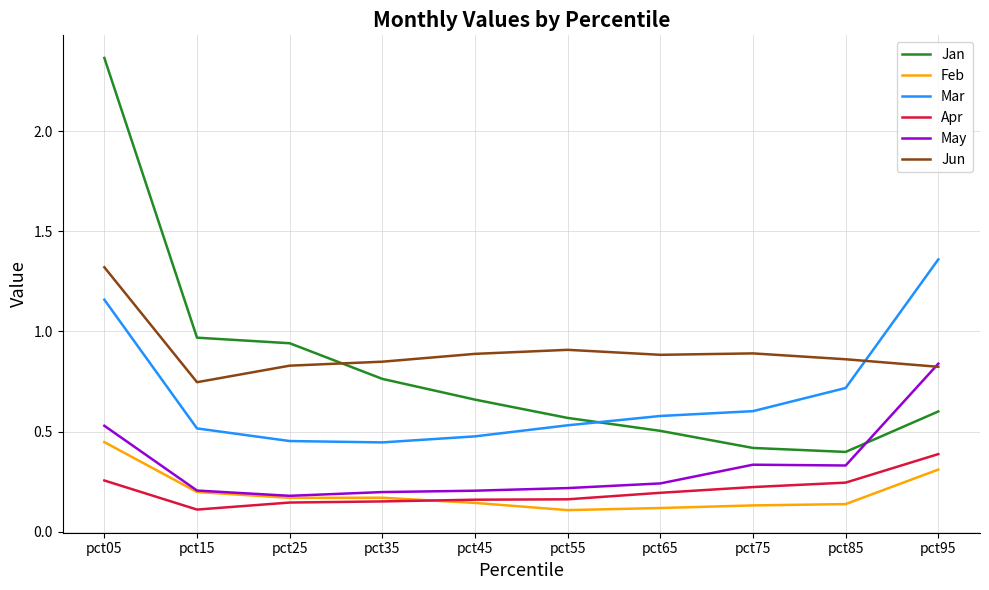

Is it true that Mar equals 0.5 at pct25?

True